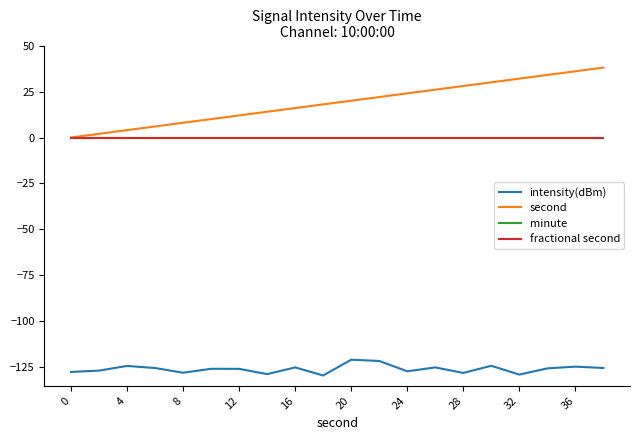

What is the difference between the second highest and second lowest values in the second series?

34.0